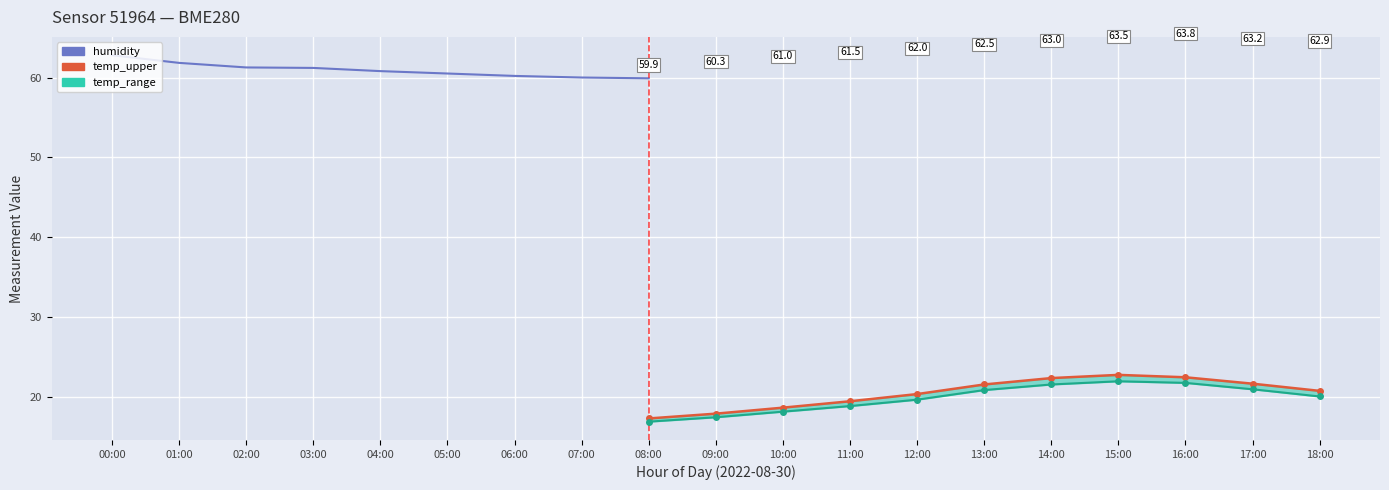

What is the difference between the second highest and minimum values in the temp_upper series?

5.1